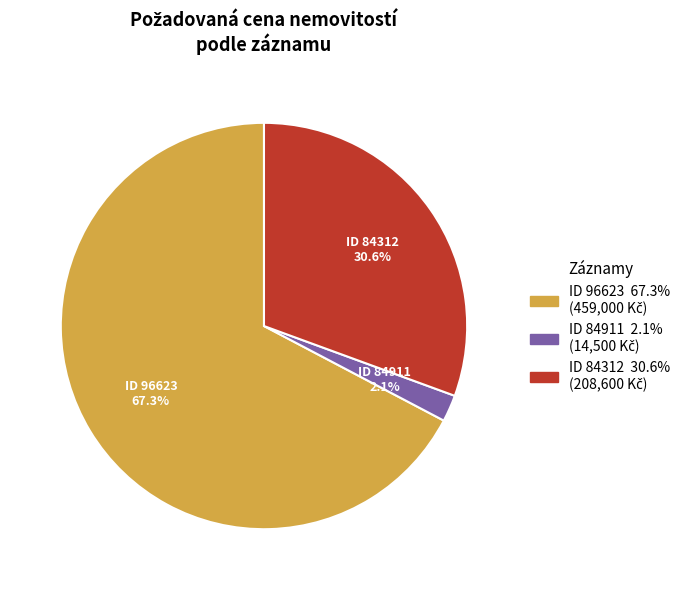

Is there any slice that represents more than half of the pie?

Yes